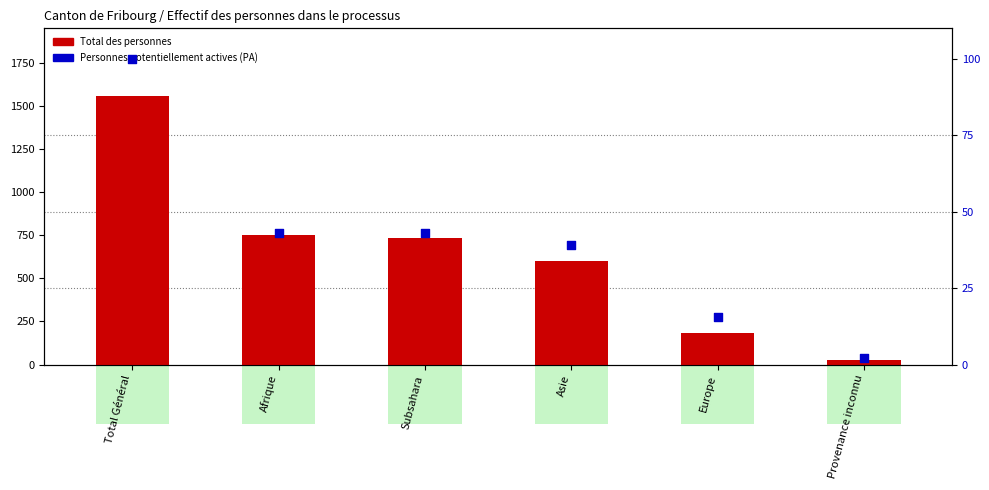

At how many categories does at least one series exceed 1146?

1